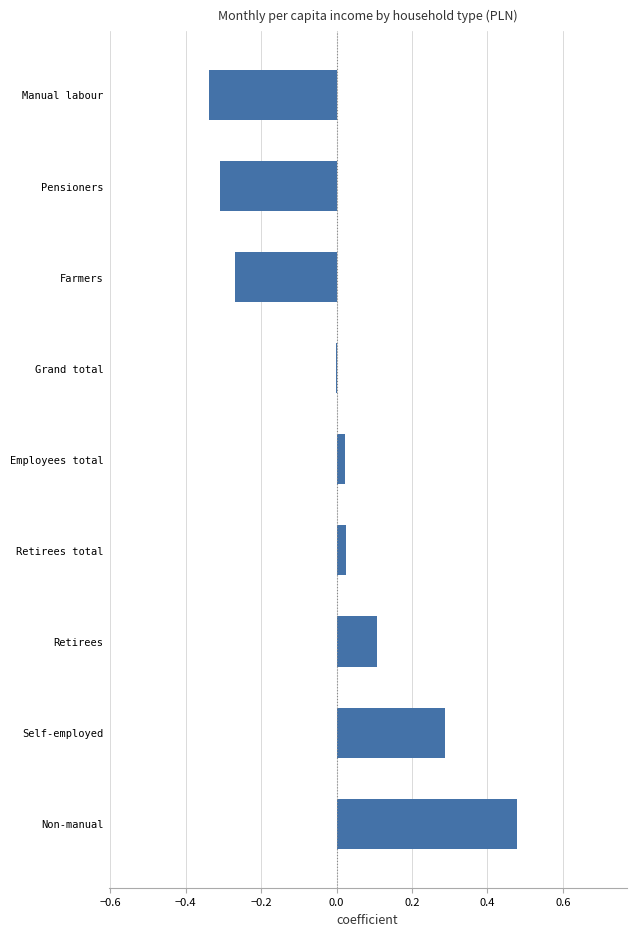

What is the approximate value at Self-employed?

0.3